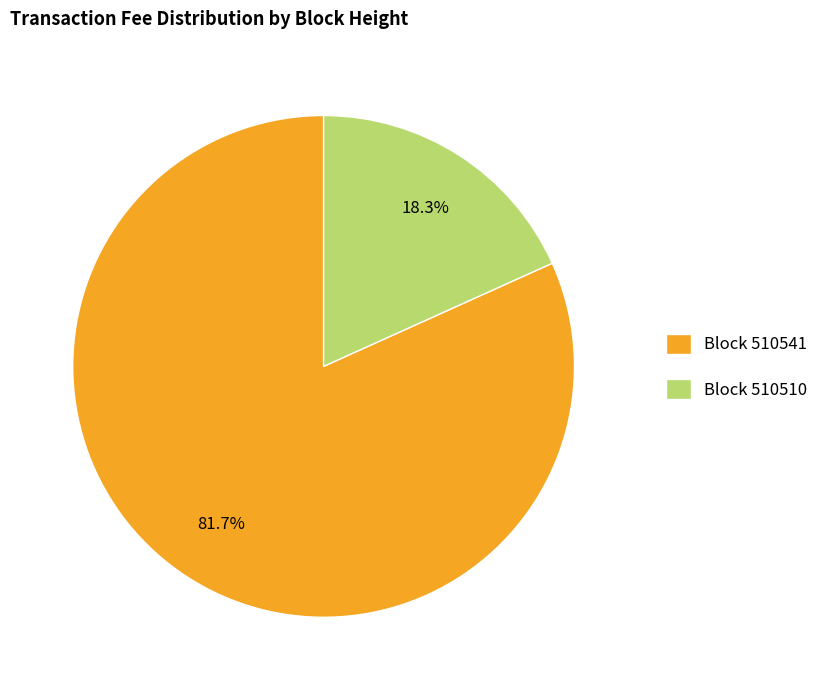

Which category has the biggest portion of the pie?

Block 510541